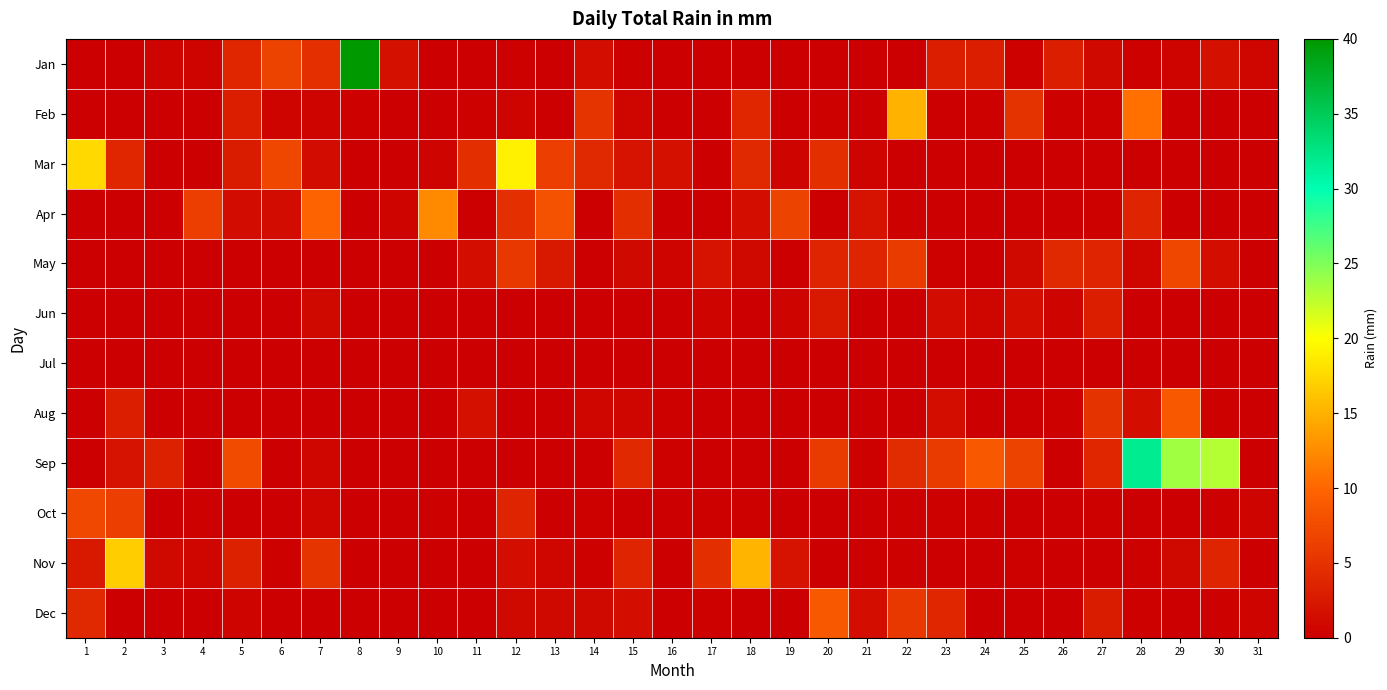

Rank the series by their maximum value, from highest to lowest.

Jan, Sep, Mar, Nov, Feb, Apr, Aug, Dec, Oct, May, Jun, Jul